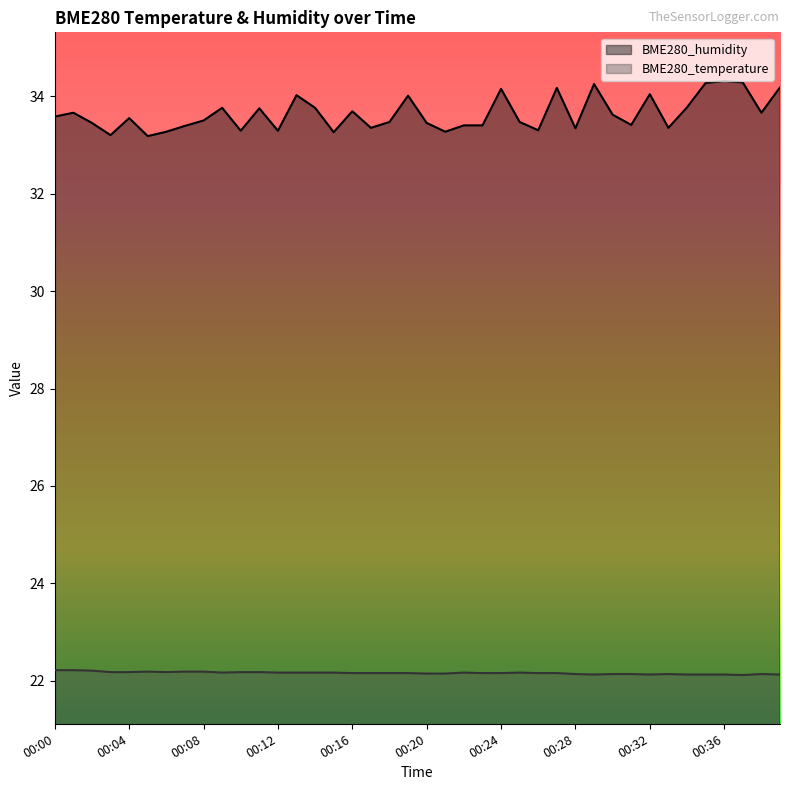

What is the value of the BME280_humidity point at the 25th from the left?

34.1